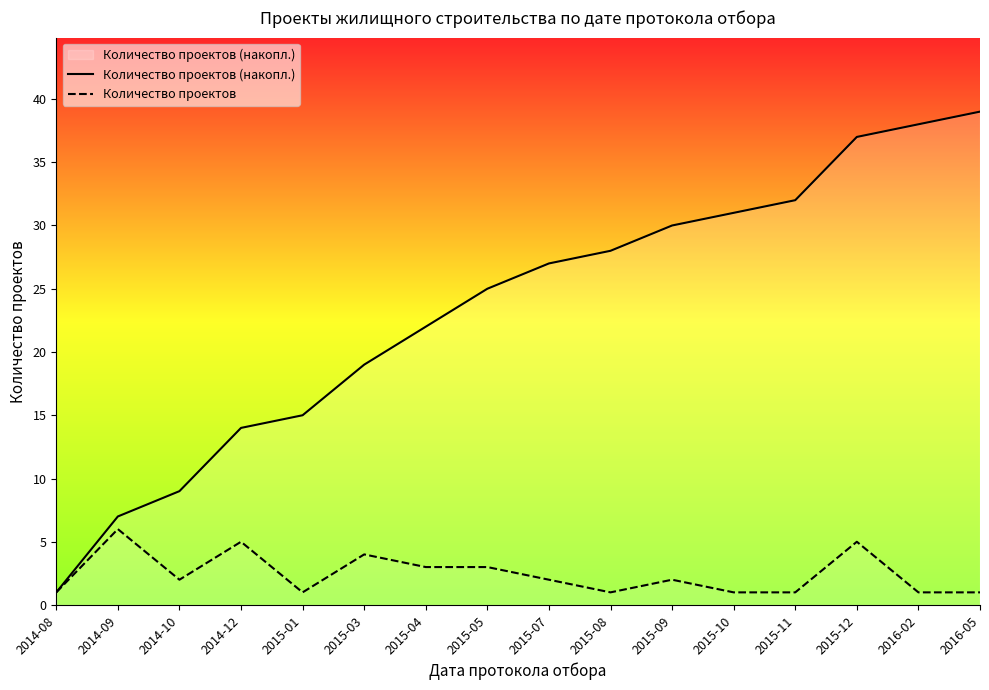

True or false: Количество проектов (накопл.) and Количество проектов intersect in this chart.

False